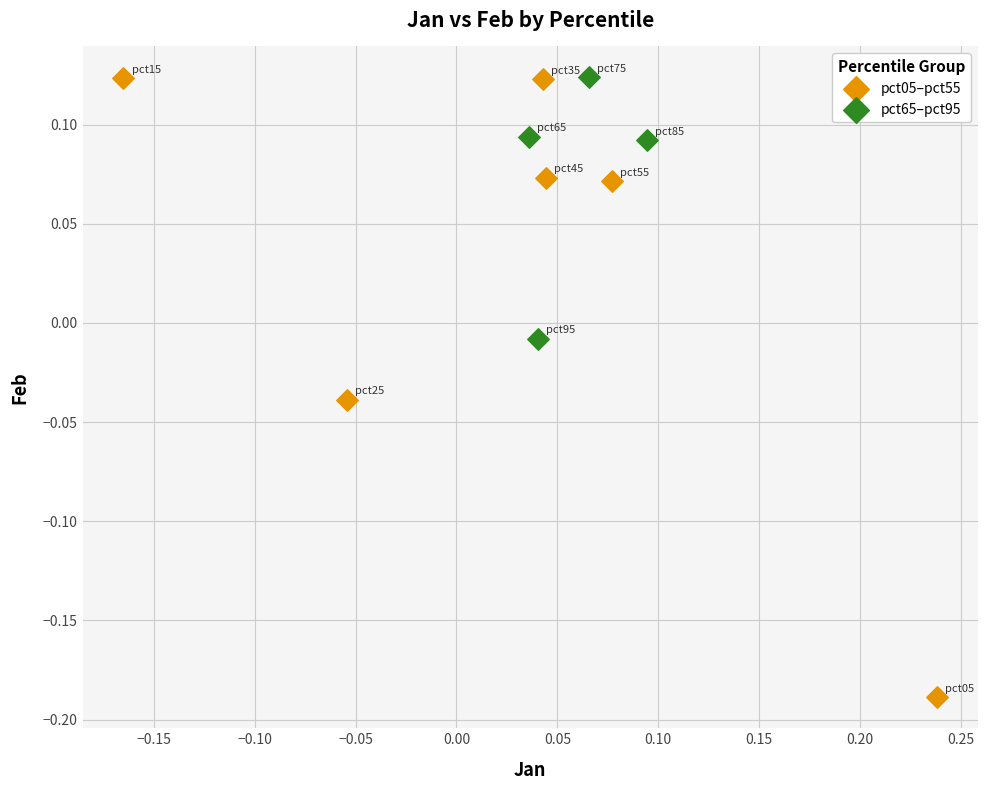

Which series has the widest spread of Y values?

pct05–pct55